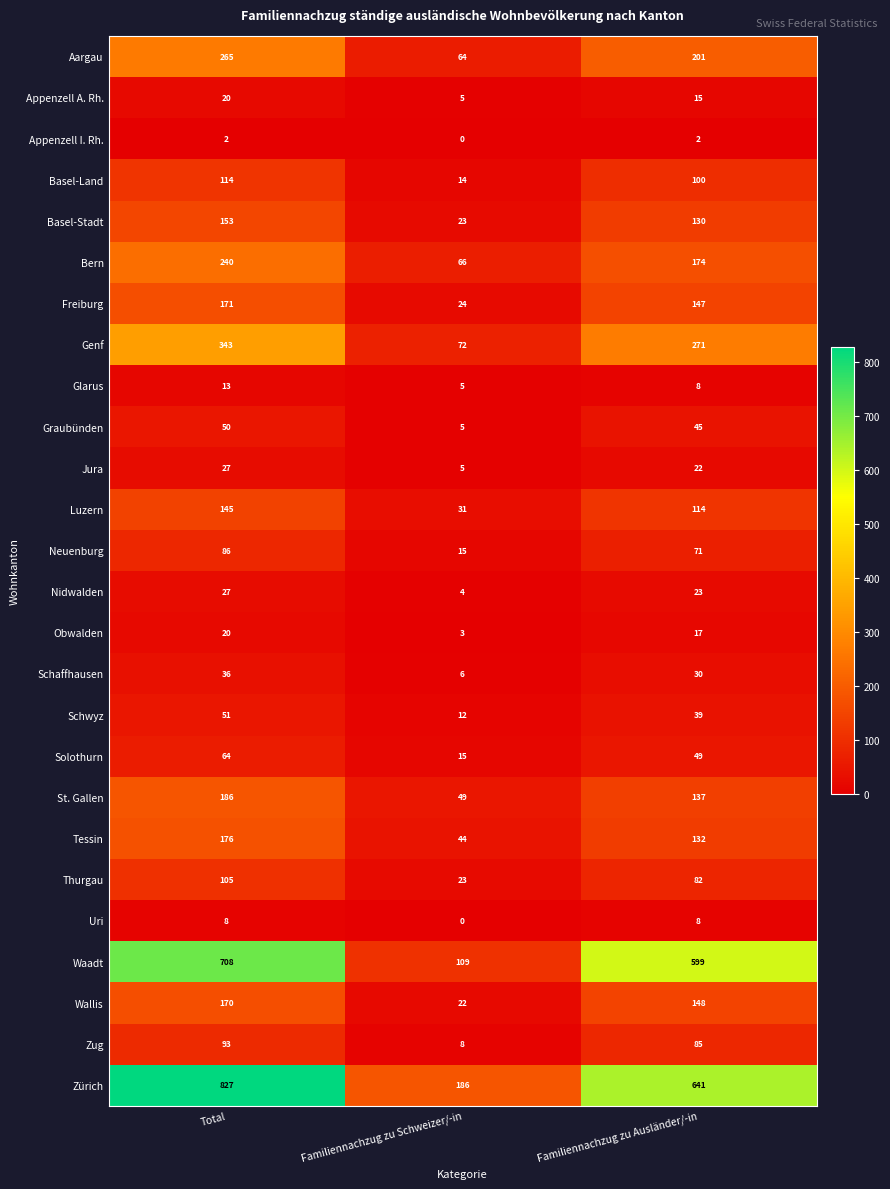

What value does the Wallis series have at Familiennachzug zu Ausländer/-in?

148